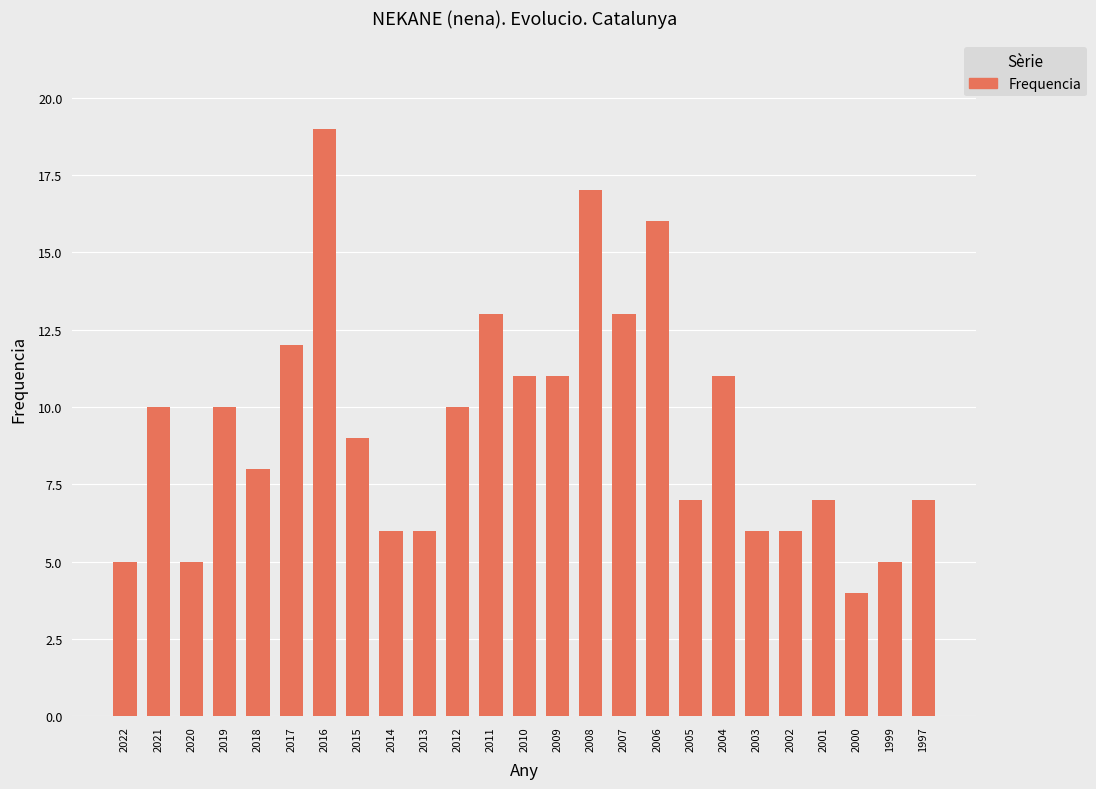

Reading right to left, what are all the values shown in this chart?

7	5	4	7	6	6	11	7	16	13	17	11	11	13	10	6	6	9	19	12	8	10	5	10	5